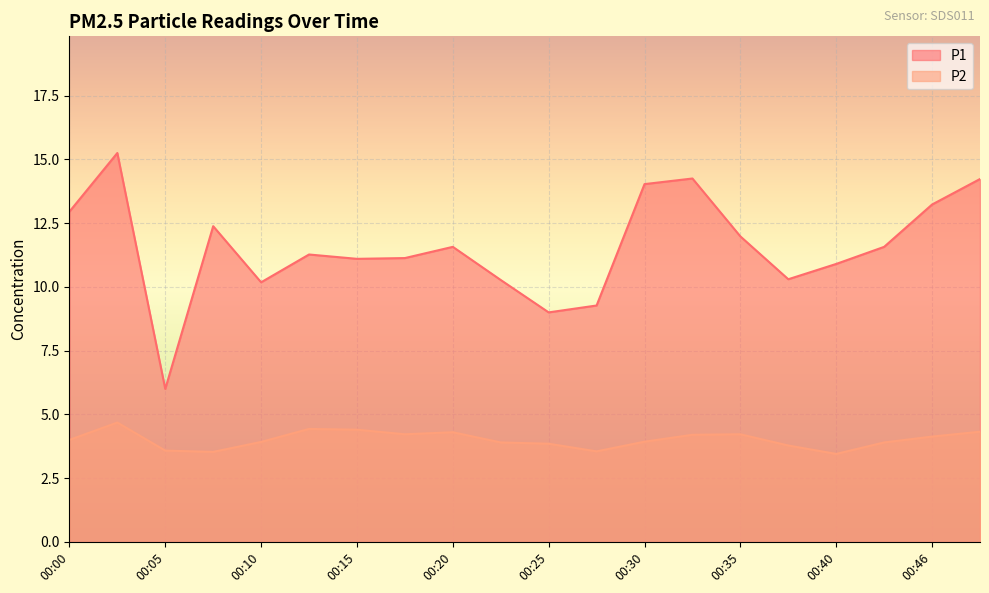

Which series has the largest total across all categories?

P1